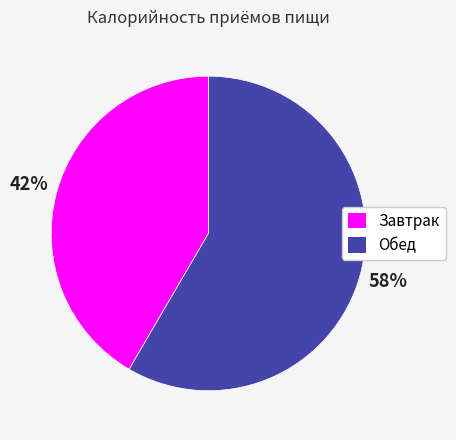

To the nearest percent, what is the average slice percentage?

50%